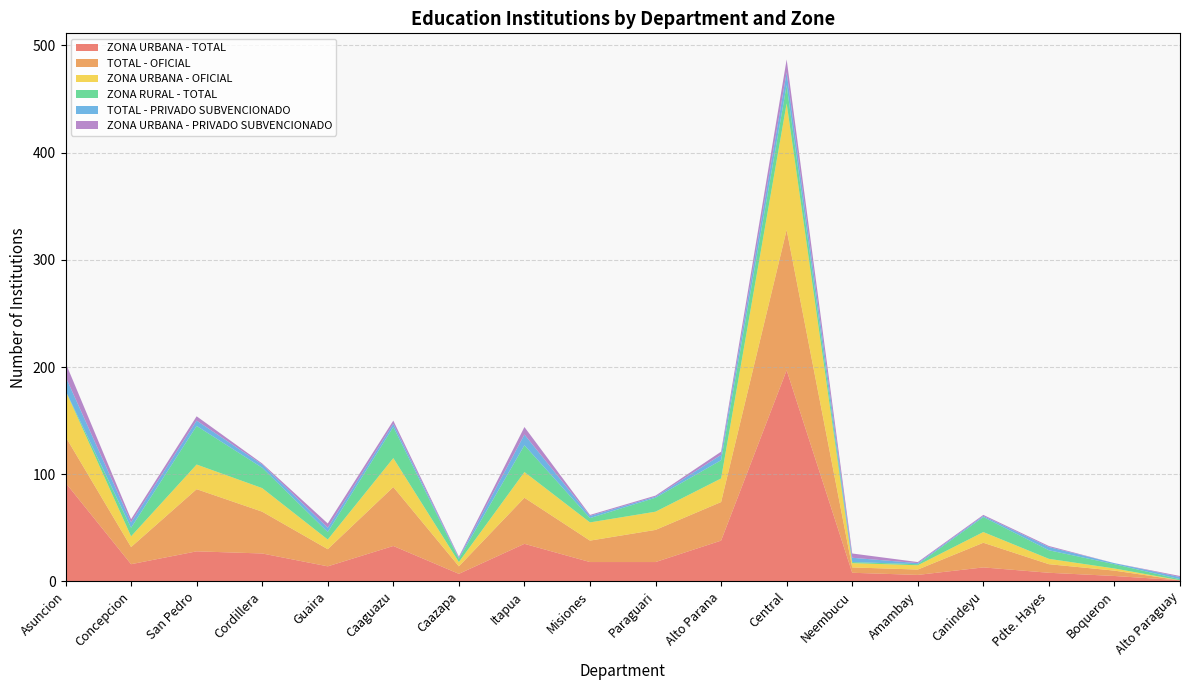

Reading left to right, extract all data points from this chart.

ZONA URBANA - TOTAL: Asuncion=92	Concepcion=16	San Pedro=28	Cordillera=26	Guaira=14	Caaguazu=33	Caazapa=7	Itapua=35	Misiones=18	Paraguari=18	Alto Parana=38	Central=197	Neembucu=8	Amambay=6	Canindeyu=13	Pdte. Hayes=8	Boqueron=5	Alto Paraguay=1
TOTAL - OFICIAL: Asuncion=43	Concepcion=16	San Pedro=58	Cordillera=39	Guaira=16	Caaguazu=55	Caazapa=7	Itapua=43	Misiones=20	Paraguari=30	Alto Parana=36	Central=131	Neembucu=5	Amambay=5	Canindeyu=23	Pdte. Hayes=8	Boqueron=5	Alto Paraguay=0
ZONA URBANA - OFICIAL: Asuncion=43	Concepcion=10	San Pedro=23	Cordillera=22	Guaira=9	Caaguazu=27	Caazapa=4	Itapua=24	Misiones=17	Paraguari=17	Alto Parana=22	Central=118	Neembucu=4	Amambay=4	Canindeyu=10	Pdte. Hayes=5	Boqueron=2	Alto Paraguay=0
ZONA RURAL - TOTAL: Asuncion=0	Concepcion=8	San Pedro=36	Cordillera=19	Guaira=7	Caaguazu=29	Caazapa=3	Itapua=25	Misiones=4	Paraguari=13	Alto Parana=17	Central=17	Neembucu=1	Amambay=1	Canindeyu=14	Pdte. Hayes=8	Boqueron=4	Alto Paraguay=1
TOTAL - PRIVADO SUBVENCIONADO: Asuncion=13	Concepcion=5	San Pedro=5	Cordillera=3	Guaira=4	Caaguazu=3	Caazapa=1	Itapua=10	Misiones=2	Paraguari=1	Alto Parana=5	Central=12	Neembucu=4	Amambay=1	Canindeyu=1	Pdte. Hayes=3	Boqueron=1	Alto Paraguay=2
ZONA URBANA - PRIVADO SUBVENCIONADO: Asuncion=13	Concepcion=3	San Pedro=4	Cordillera=1	Guaira=4	Caaguazu=3	Caazapa=1	Itapua=7	Misiones=1	Paraguari=1	Alto Parana=3	Central=12	Neembucu=4	Amambay=1	Canindeyu=1	Pdte. Hayes=1	Boqueron=0	Alto Paraguay=1